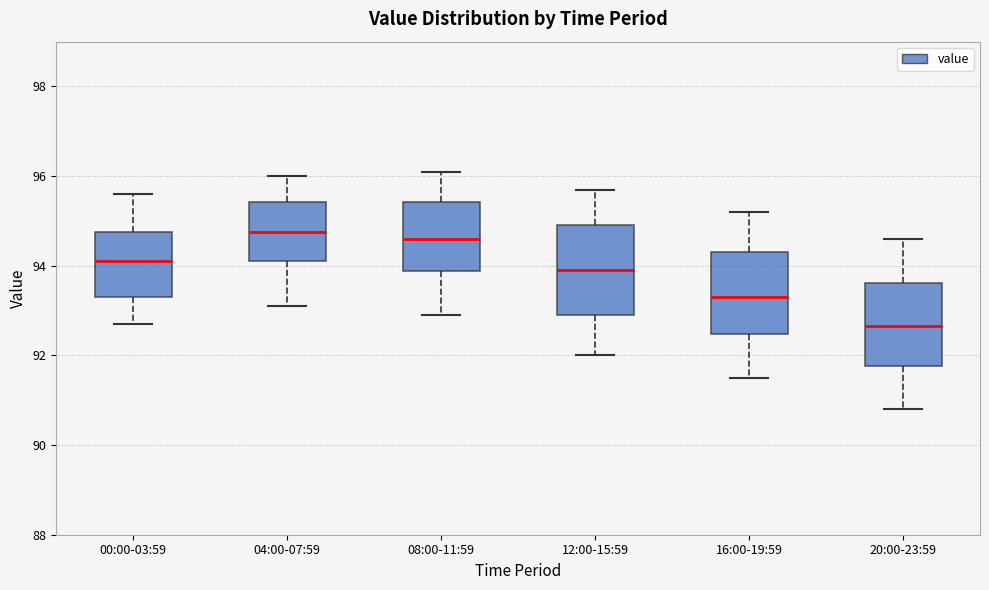

Which box has the lowest median line?

20:00-23:59